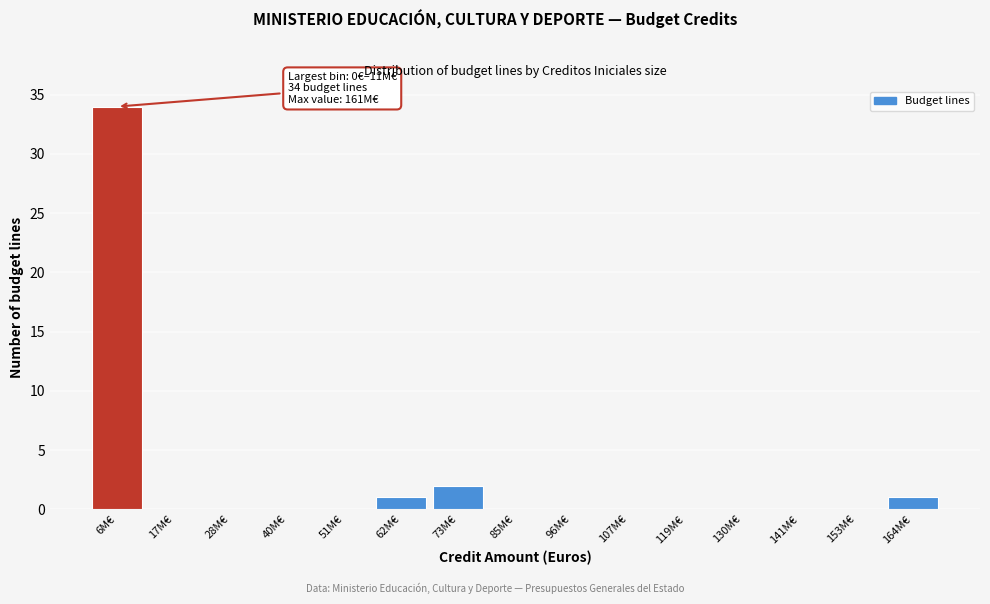

Reading left to right, list all the values displayed in this chart.

6M€=34	17M€=0	28M€=0	40M€=0	51M€=0	62M€=1	73M€=2	85M€=0	96M€=0	107M€=0	119M€=0	130M€=0	141M€=0	153M€=0	164M€=1